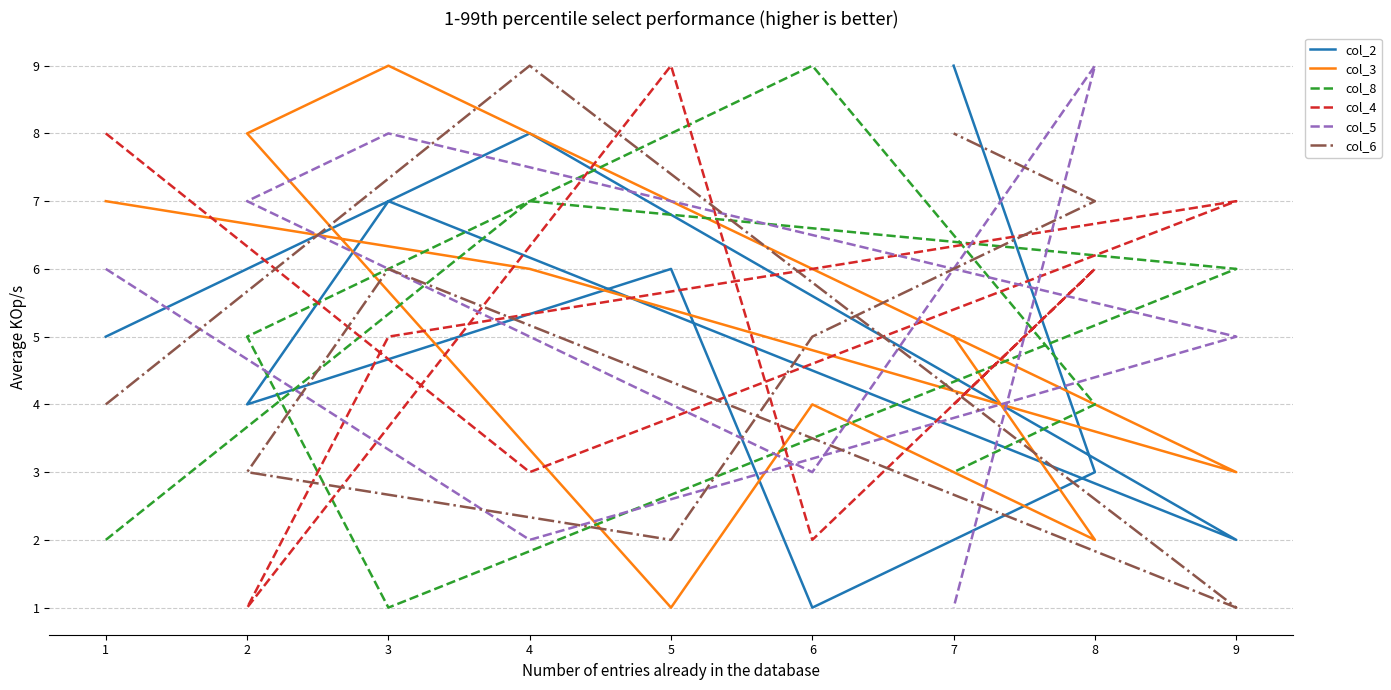

The value of col_3 at 8 is 3. True or false?

False